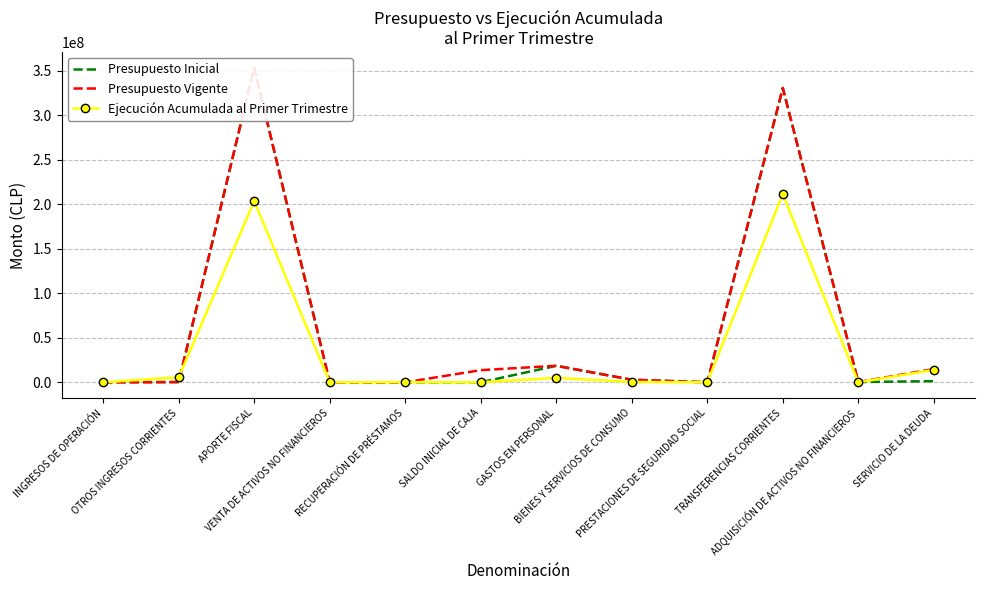

What is the label of the 6th point from the right?

GASTOS EN PERSONAL